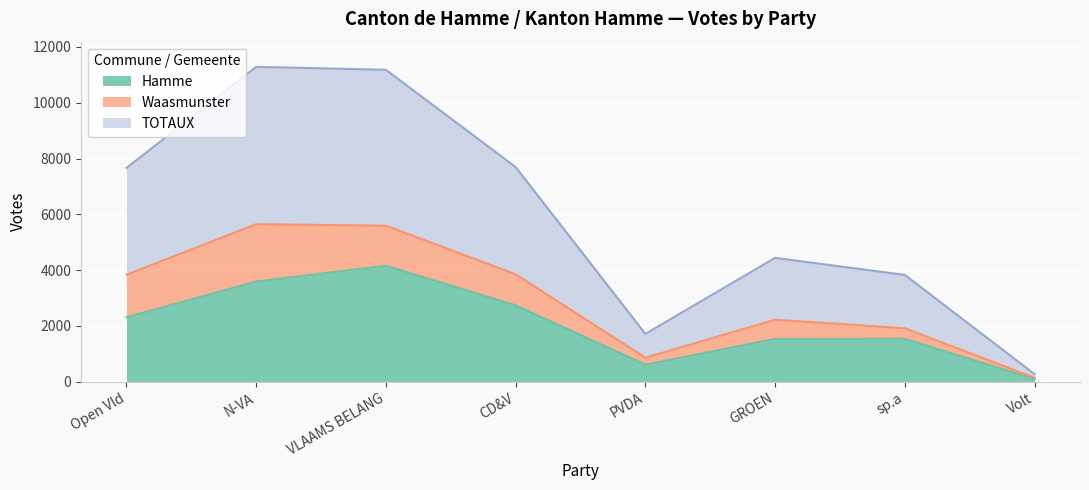

True or false: Hamme and TOTAUX cross at least once.

False